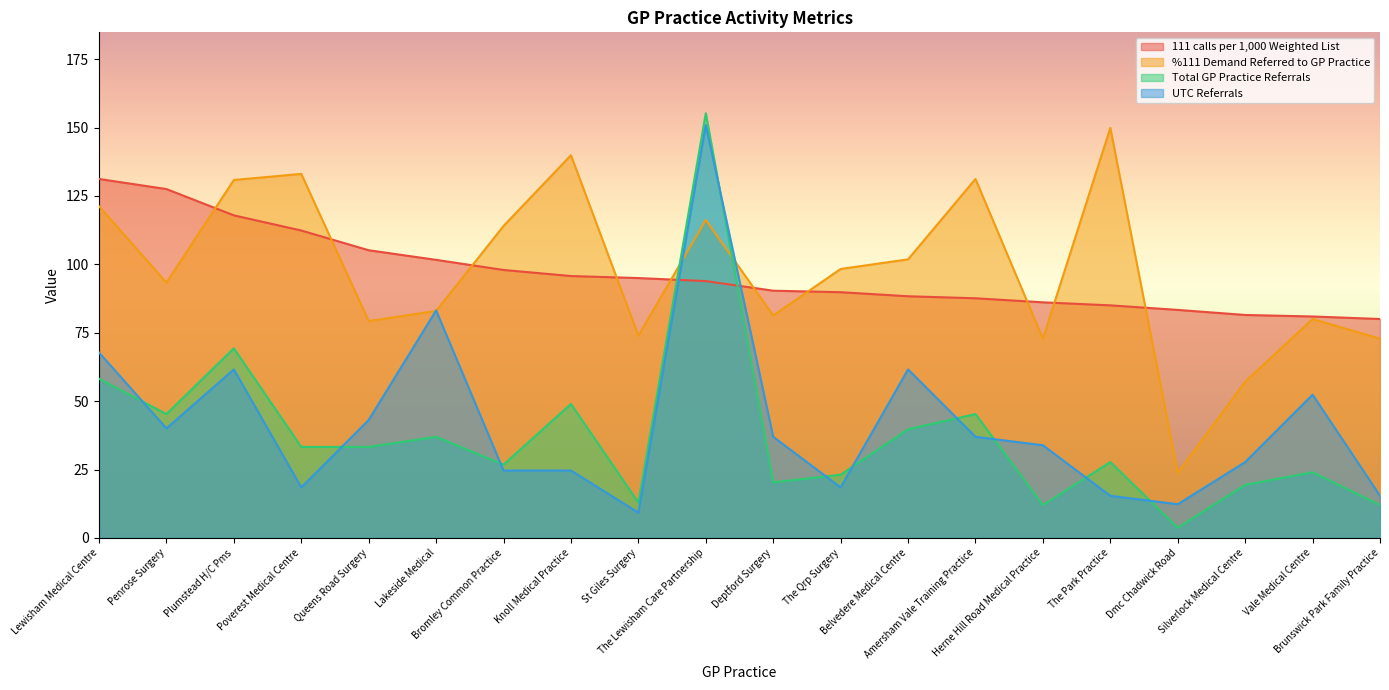

Which has a higher value, Queens Road Surgery or The Lewisham Care Partnership?

Queens Road Surgery